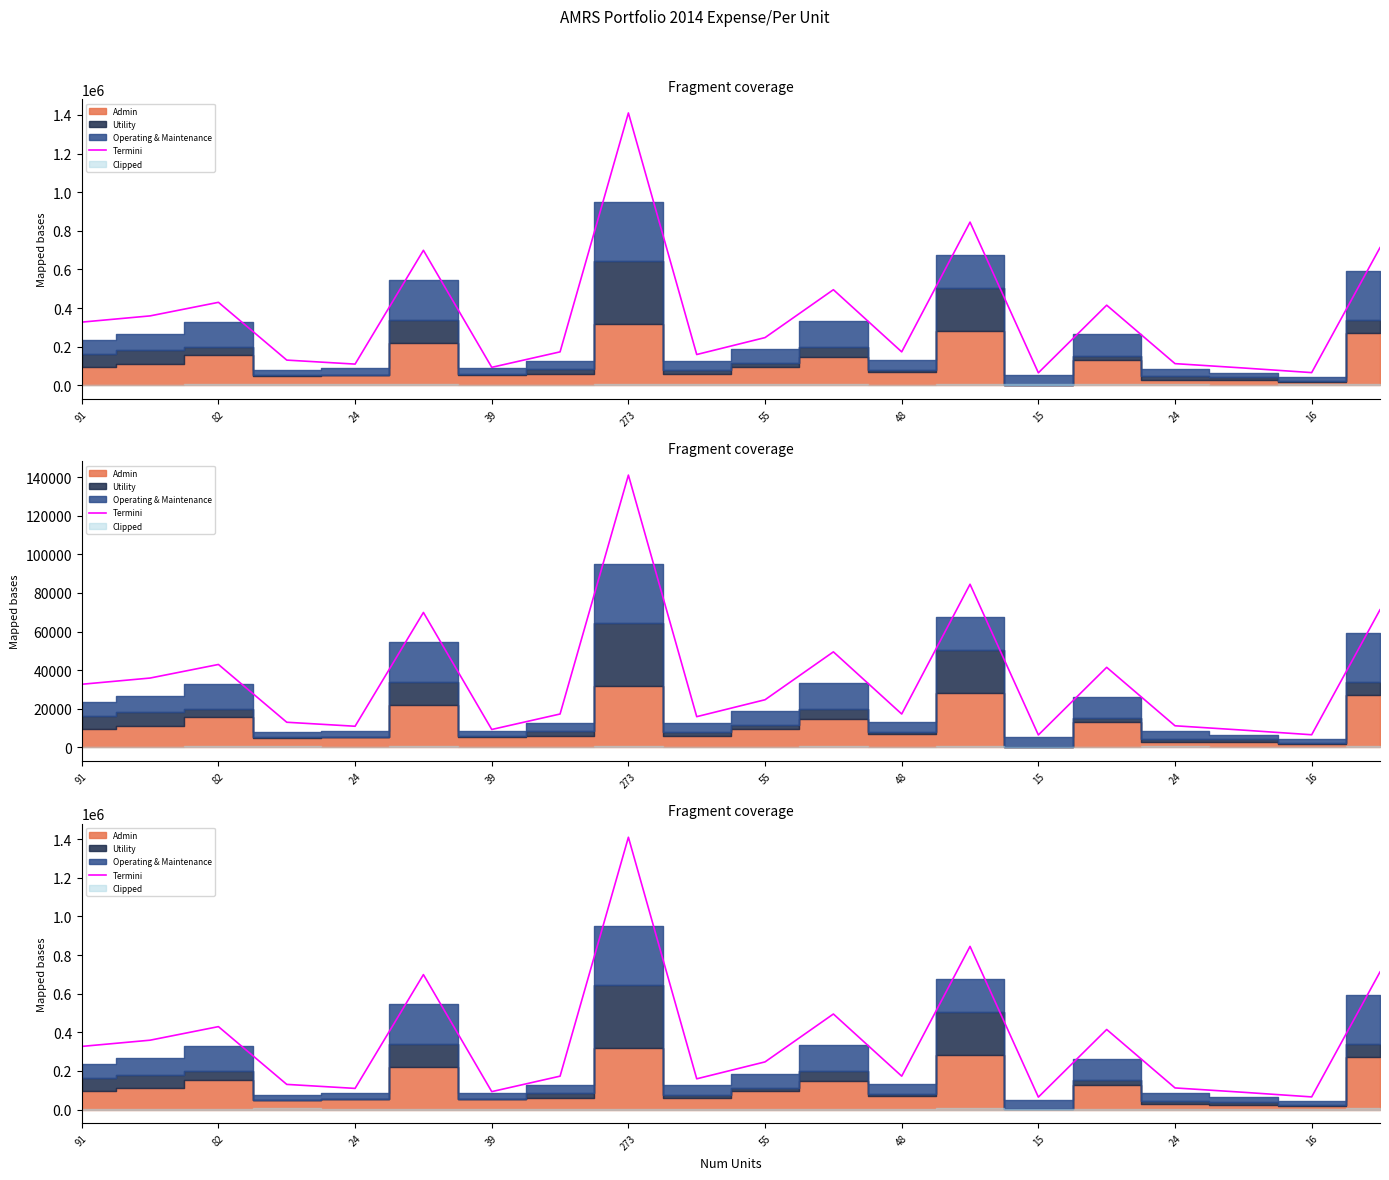

What is the difference between the maximum and minimum values?

1345896